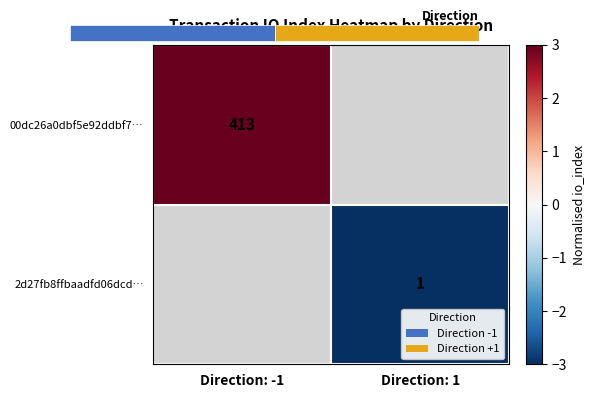

True or false: 2d27fb8ffbaadfd06dcd… has a value of -3.0 at Direction: 1.

True